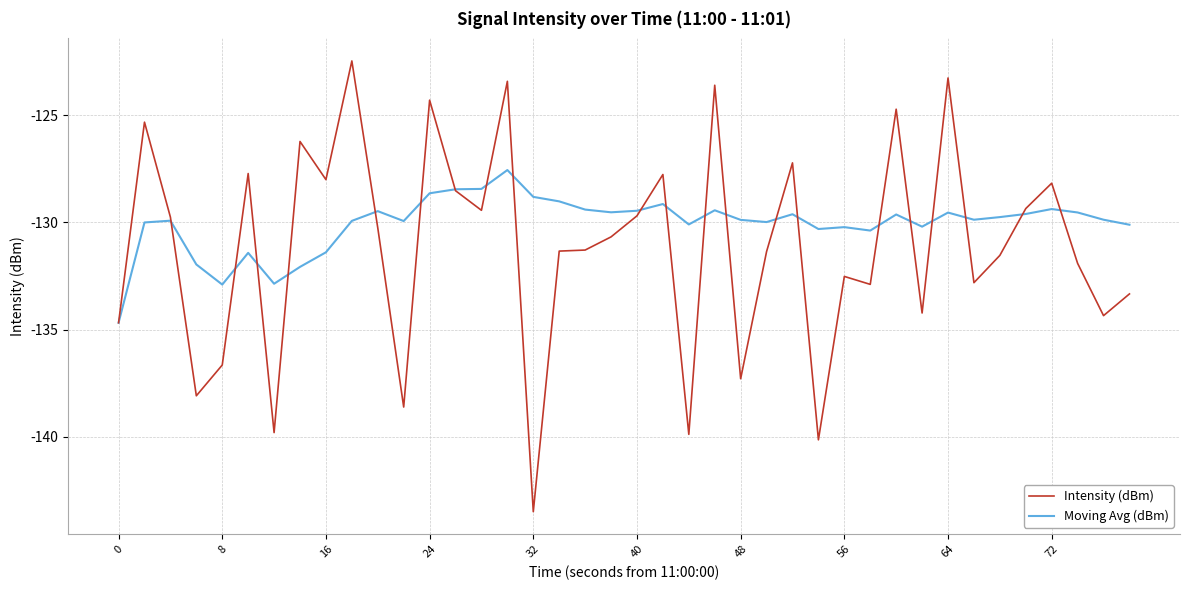

Rank the series by their average value, from highest to lowest.

Moving Avg (dBm), Intensity (dBm)